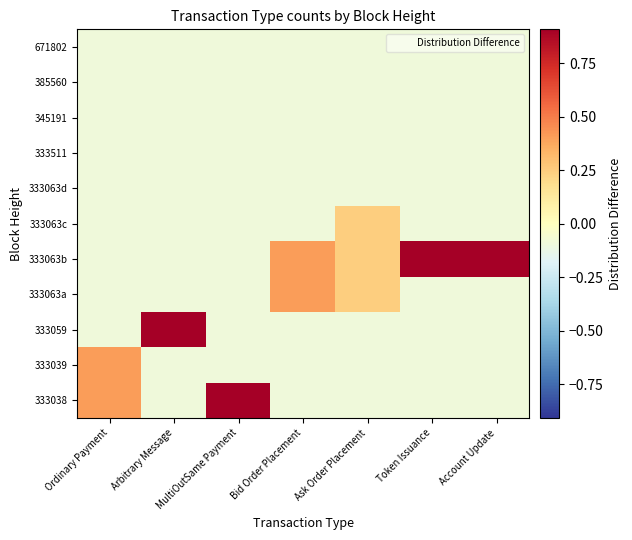

At how many categories does at least one series exceed 0?

7